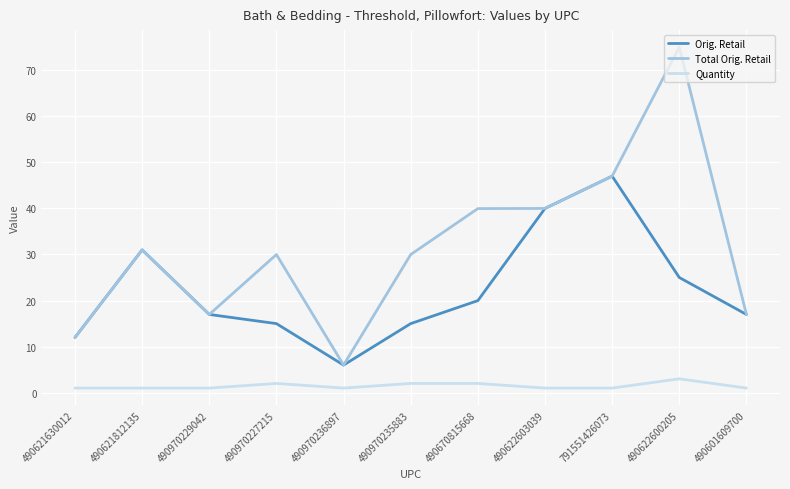

Is this an area chart (filled region under the line)?

No